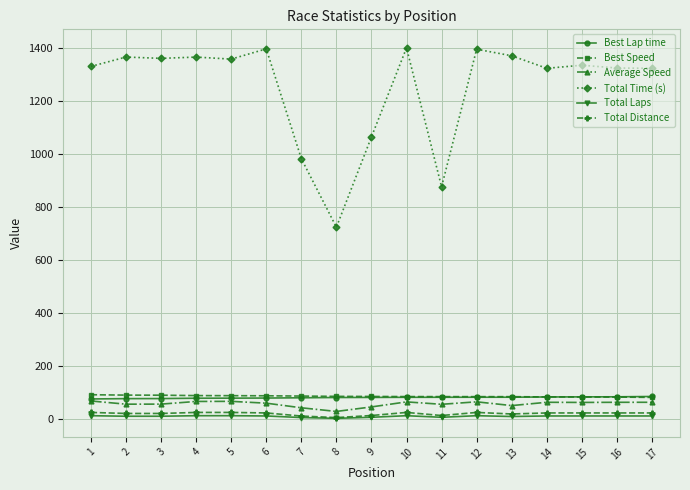

True or false: Total Time (s) has more than 0 interior local peaks.

True